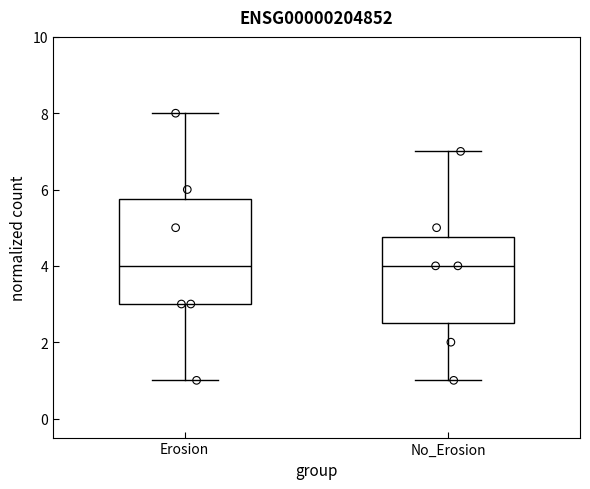

Reading left to right, read every box against the y-axis: the position of its median line, the range the box covers, and the ends of its whiskers. The values are not printed on the chart, so give them approximately, as read against the axis.

Erosion: median 4.0, box 3.0 to 5.8, whiskers 1.0 to 8.0
No_Erosion: median 4.0, box 2.6 to 4.8, whiskers 1.0 to 7.0